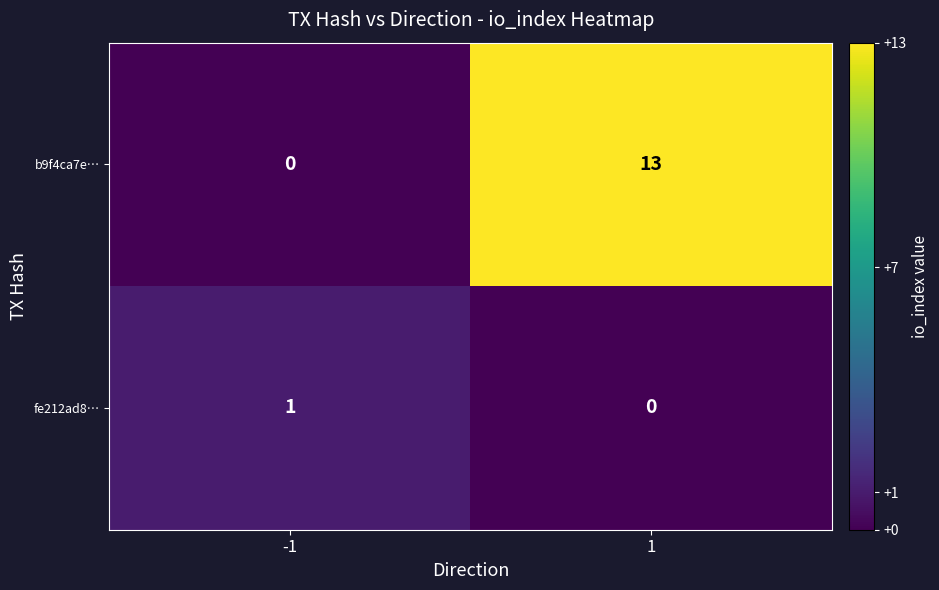

What is the difference between the maximum and minimum values in the b9f4ca7e… series?

13